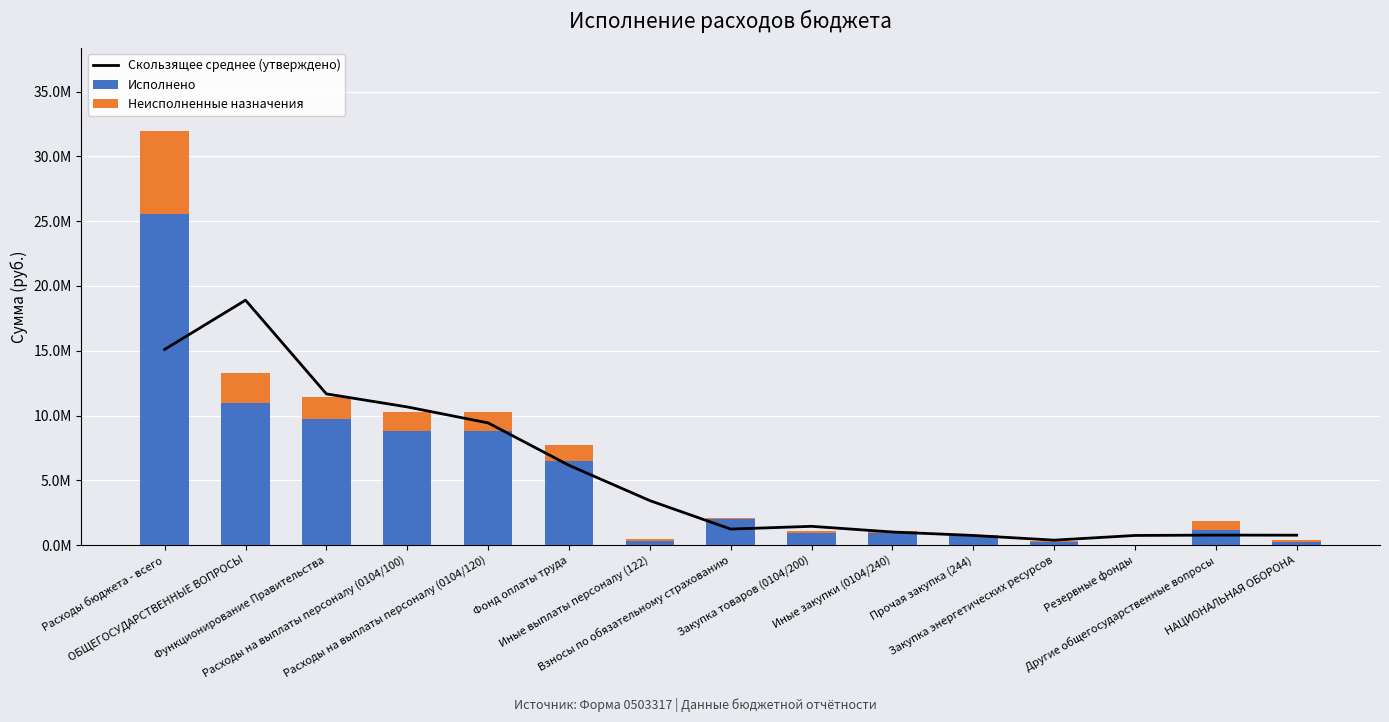

True or false: Неисполненные назначения has a value of 268942.8 at Фонд оплаты труда.

False